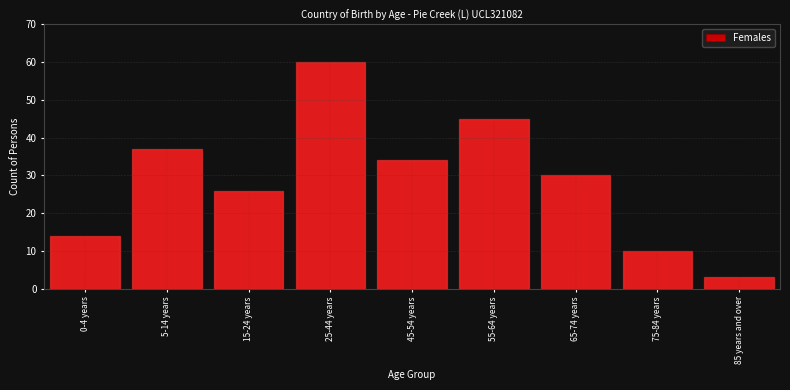

Reading left to right, list all the values displayed in this chart.

14	37	26	60	34	45	30	10	3